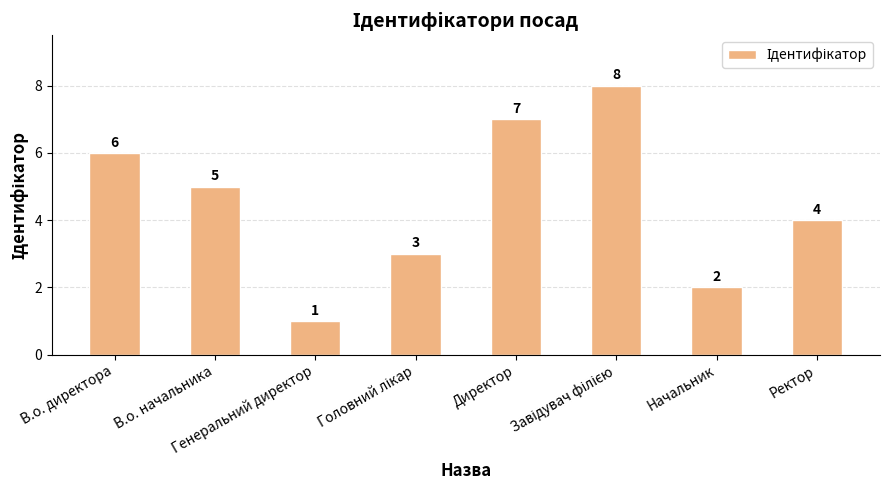

What is the greatest value displayed?

8